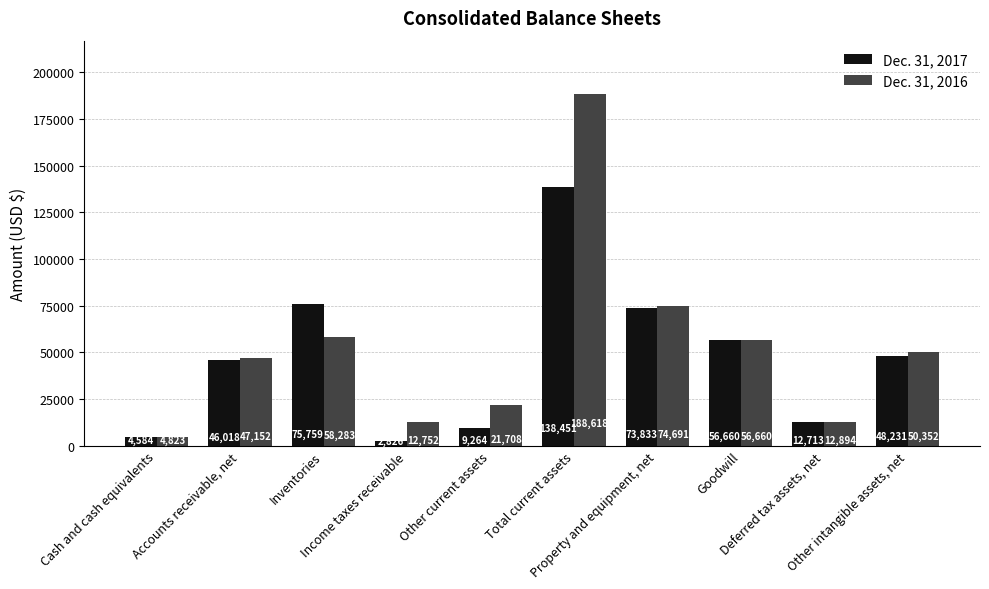

Which series has the widest spread of values?

Dec. 31, 2016